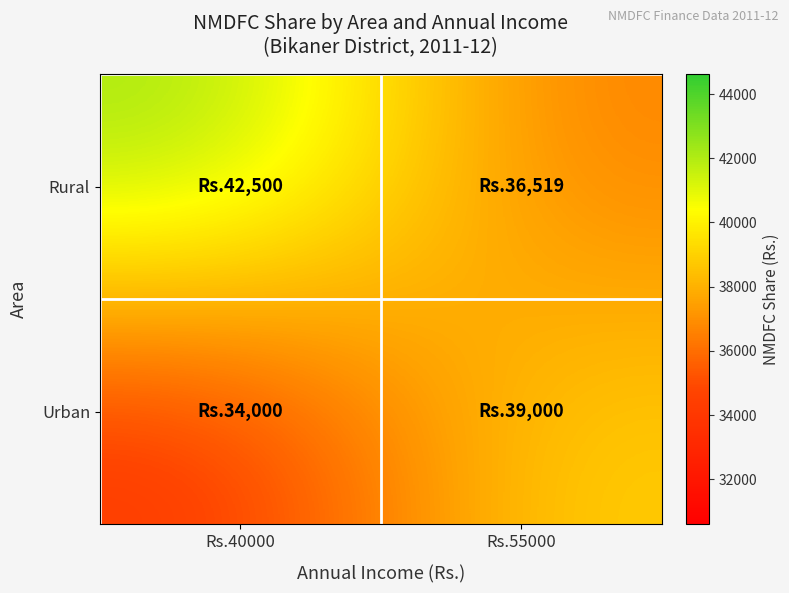

Rank the series by their maximum value, from lowest to highest.

Urban, Rural